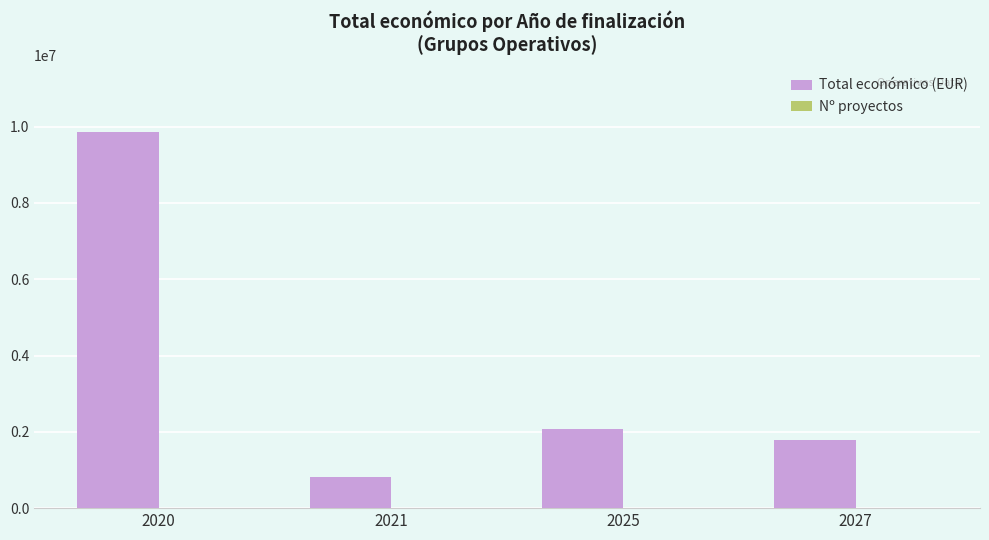

Which series changed the most between 2020 and 2027?

Total económico (EUR)